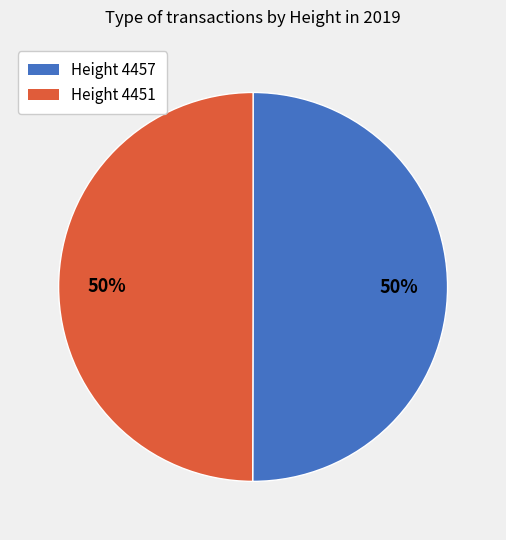

Approximately how many times larger is the value at Height 4451 compared to Height 4457?

1.0